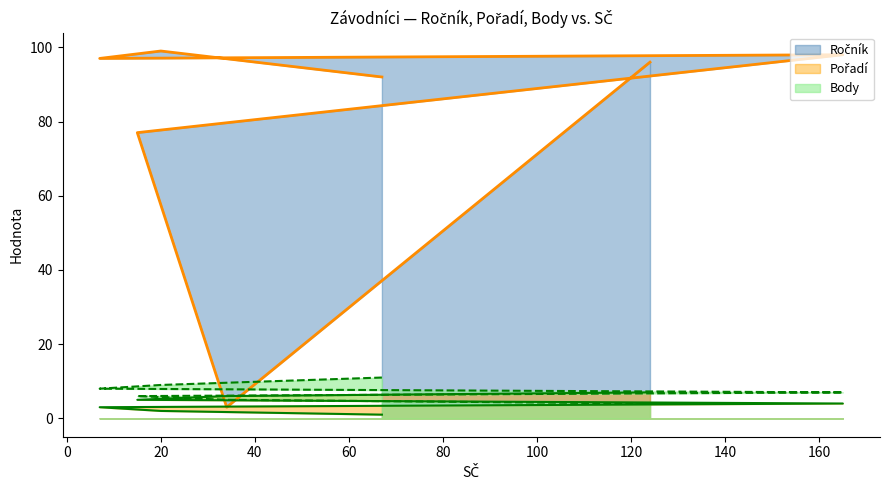

How many lines are shown in the chart?

3